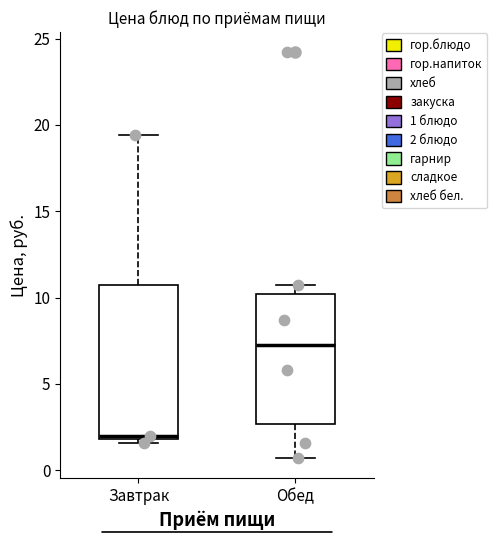

Reading left to right, read every box against the y-axis: the position of its median line, the range the box covers, and the ends of its whiskers. The values are not printed on the chart, so give them approximately, as read against the axis.

Завтрак: median 2.0 (just above the box's lower edge), box 2.0 to 10.5, whiskers 1.5 to 19.5
Обед: median 7.5, box 2.5 to 10.0, whiskers 0.5 to 10.5